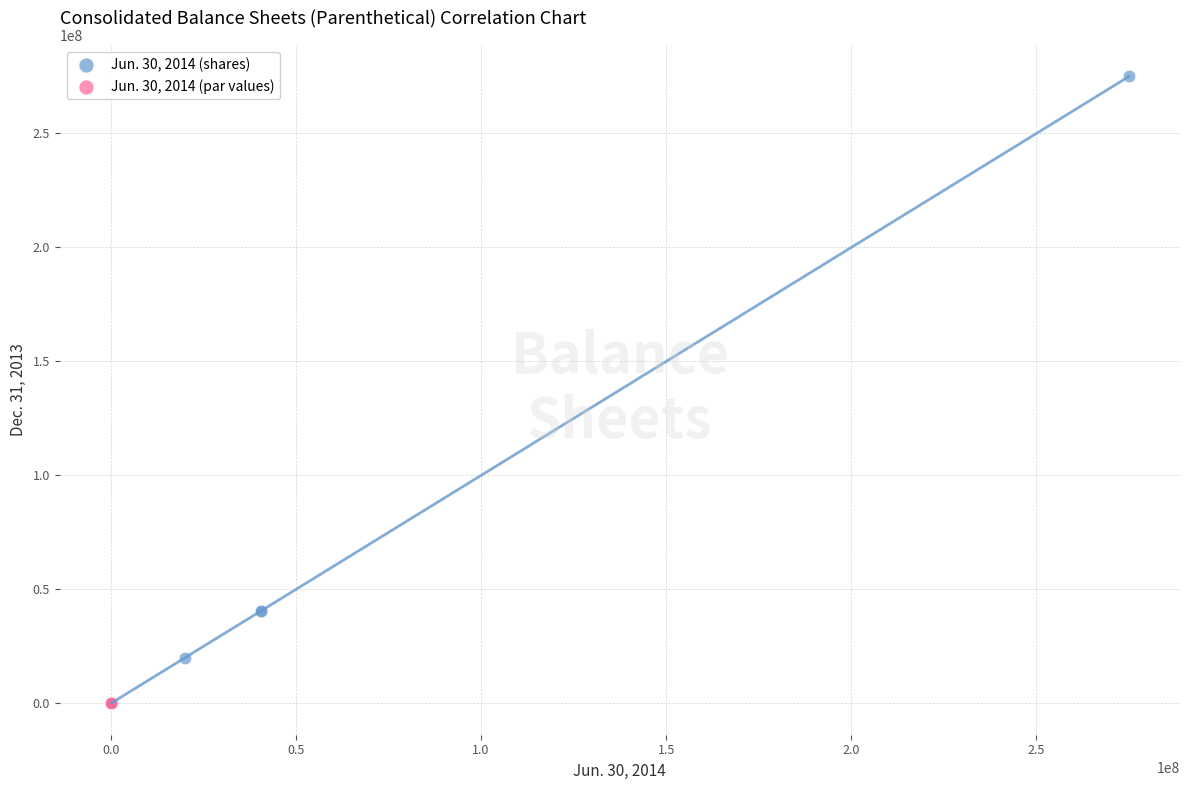

Which series reaches the maximum Y coordinate?

Jun. 30, 2014 (shares)